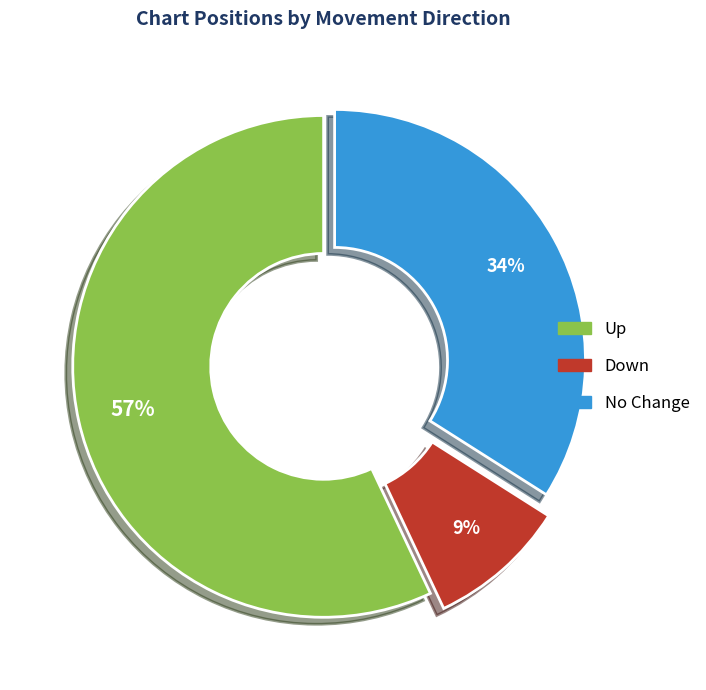

Is there any slice that represents more than half of the pie?

Yes